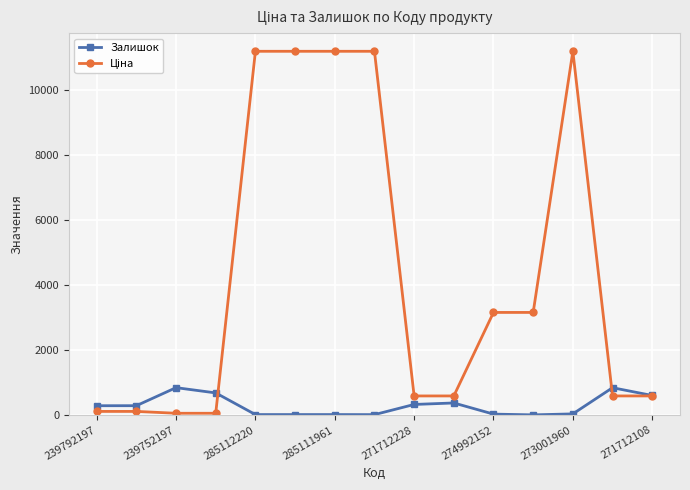

What is the greatest value displayed?

11188.2